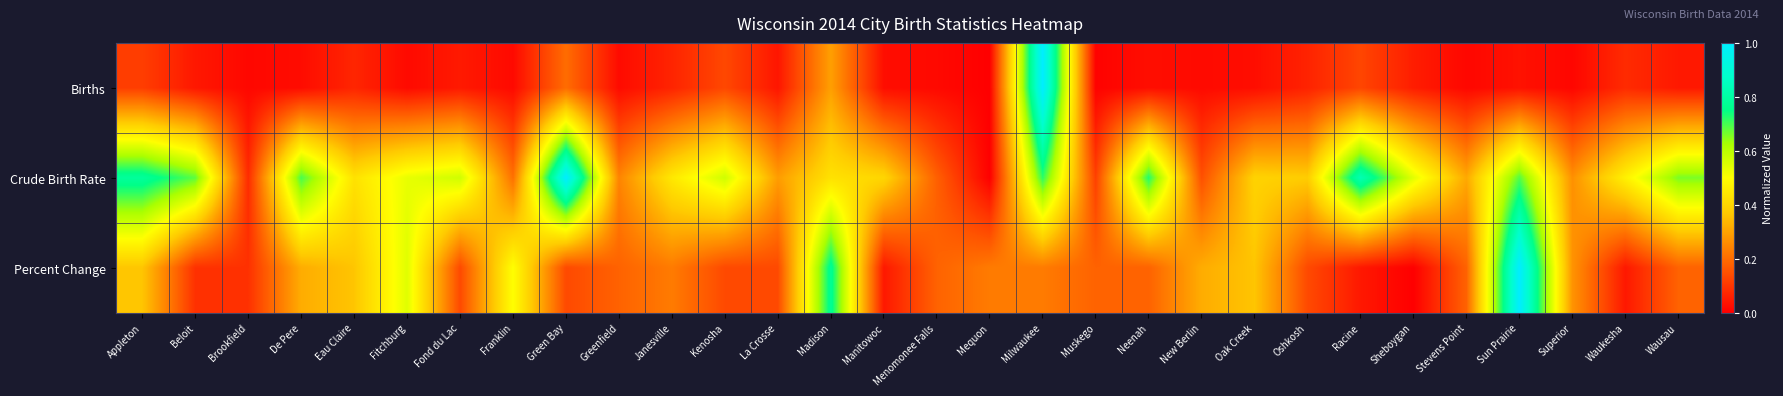

What is the maximum value shown in the chart?

1.0